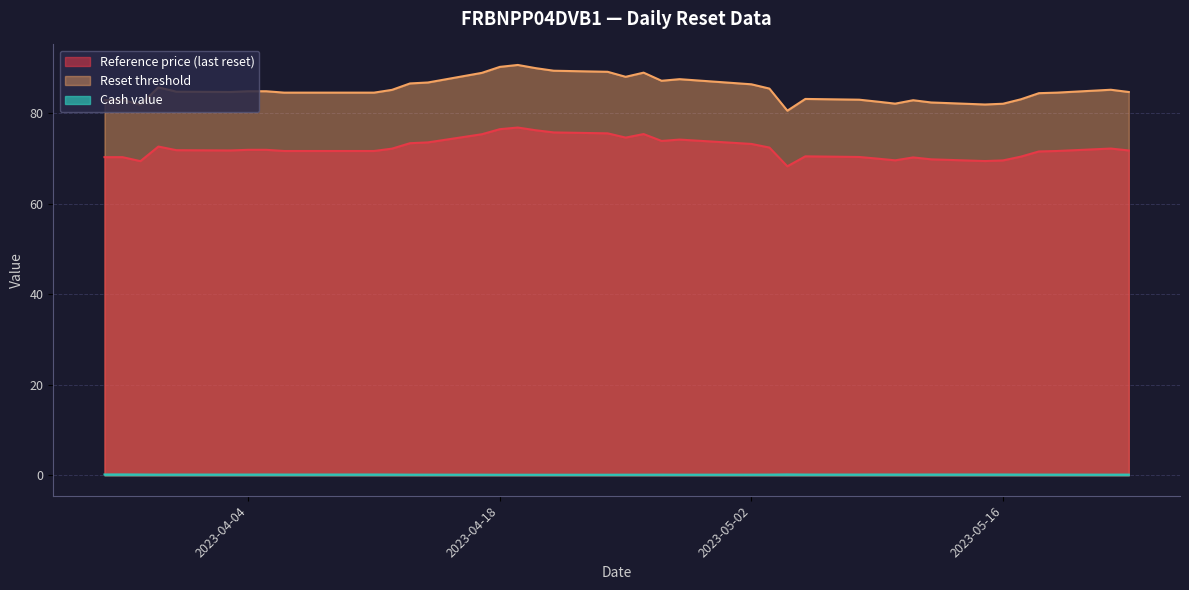

Does the chart have visible grid lines?

Yes